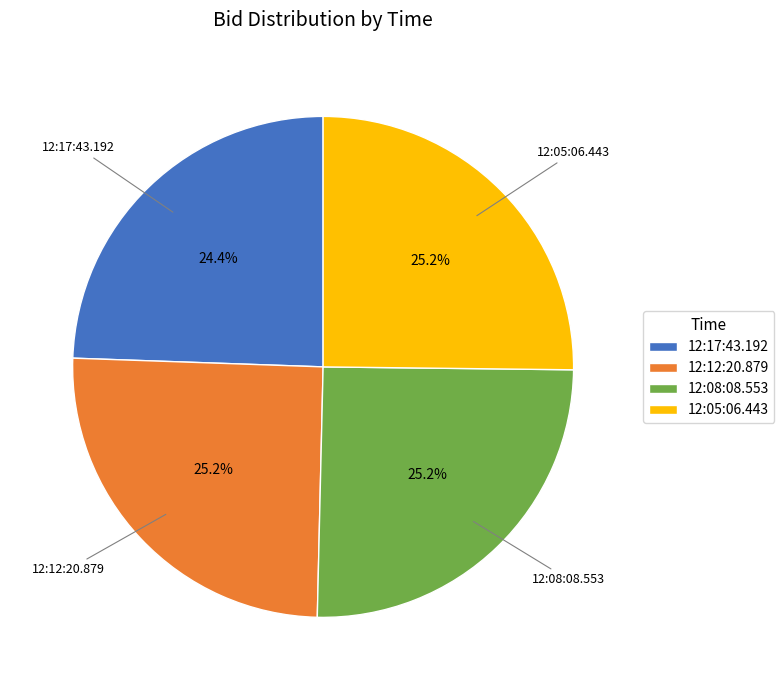

Is 12:05:06.443 the majority of the pie?

No